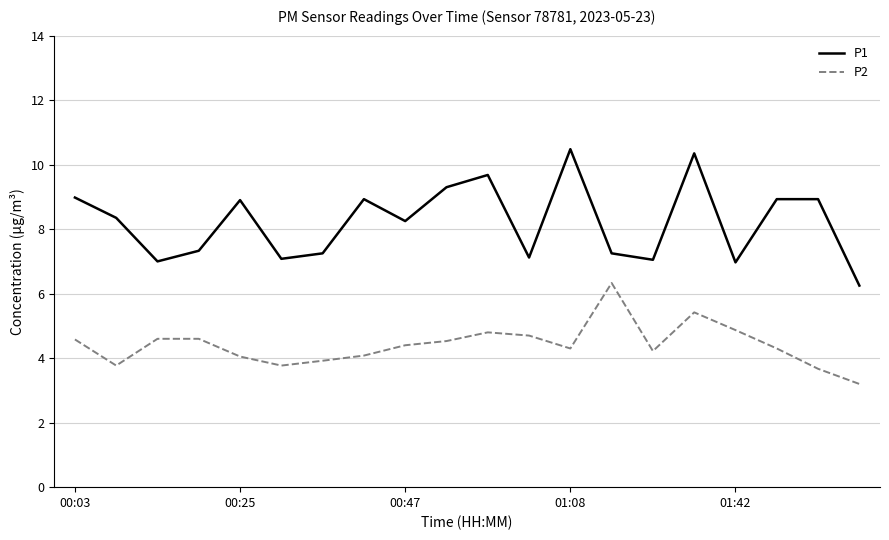

True or false: P1 and P2 intersect in this chart.

False